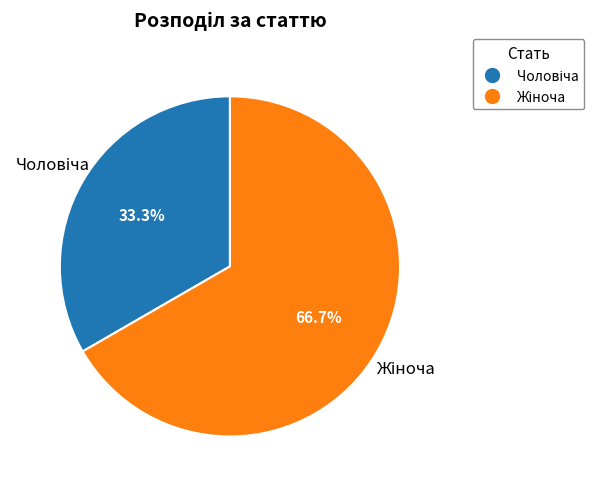

Is there any slice that represents more than half of the pie?

Yes